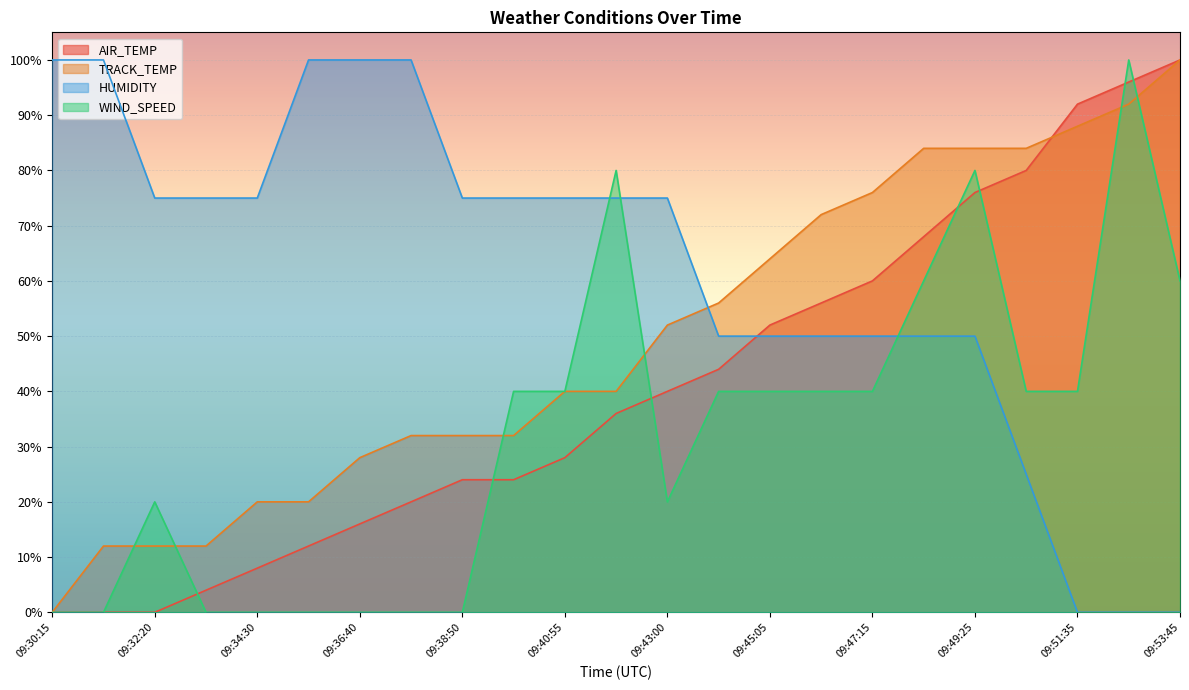

True or false: AIR_TEMP and HUMIDITY intersect in this chart.

True